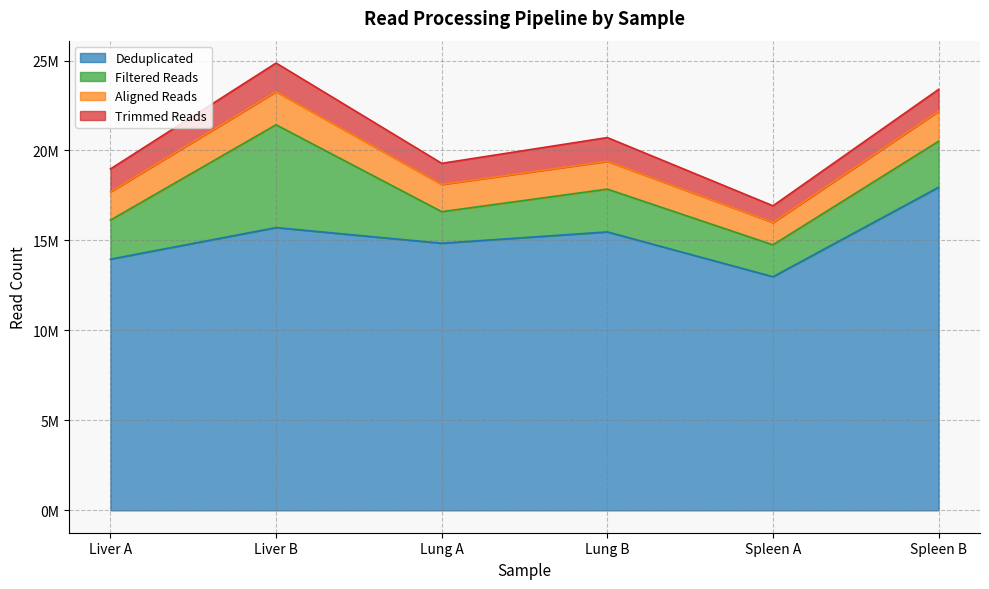

How many interior local valleys does the Deduplicated series have?

2